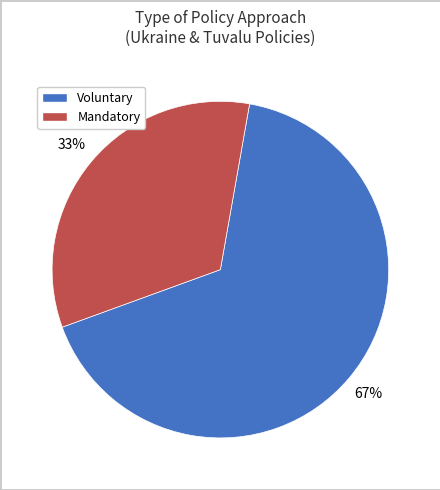

Combined, do Voluntary and Mandatory account for over 50%?

Yes